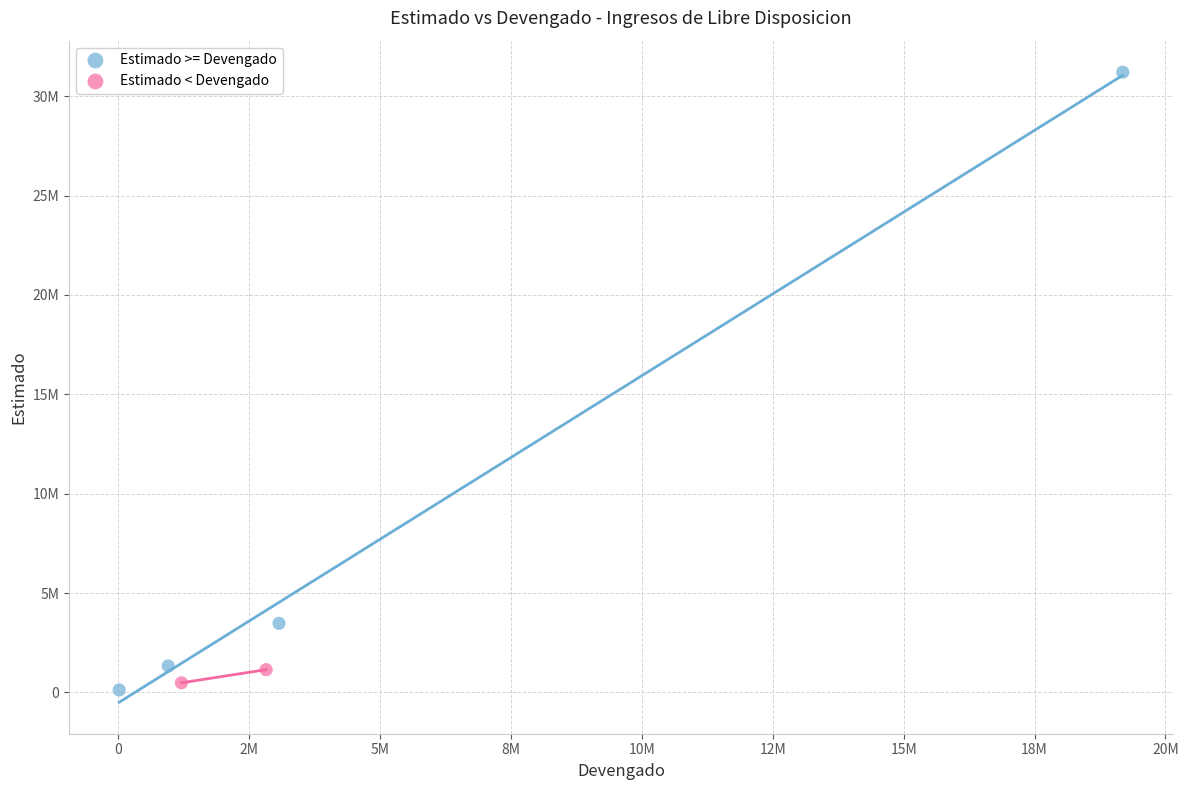

Which series has the widest spread of Y values?

Estimado >= Devengado